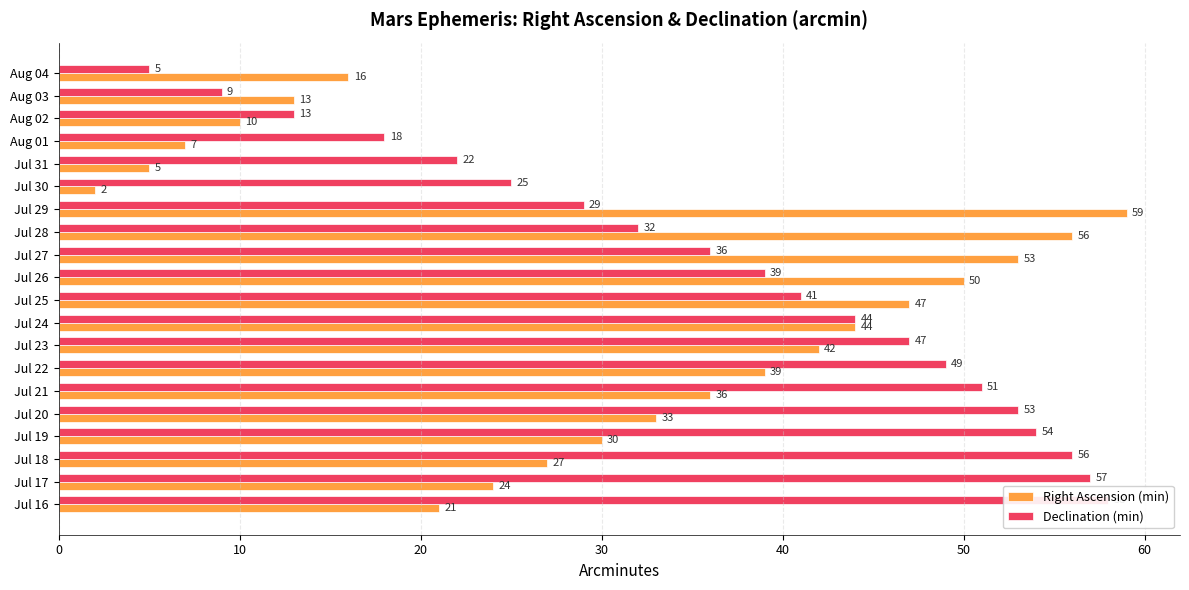

At how many categories does at least one series exceed 34?

14